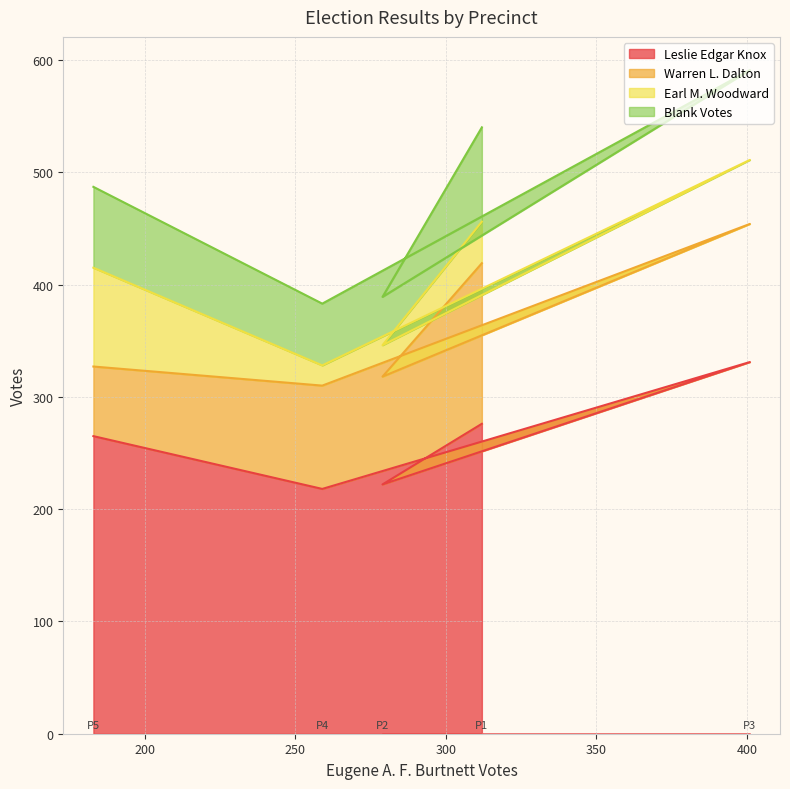

The value of Leslie Edgar Knox at 3 is 331. True or false?

True